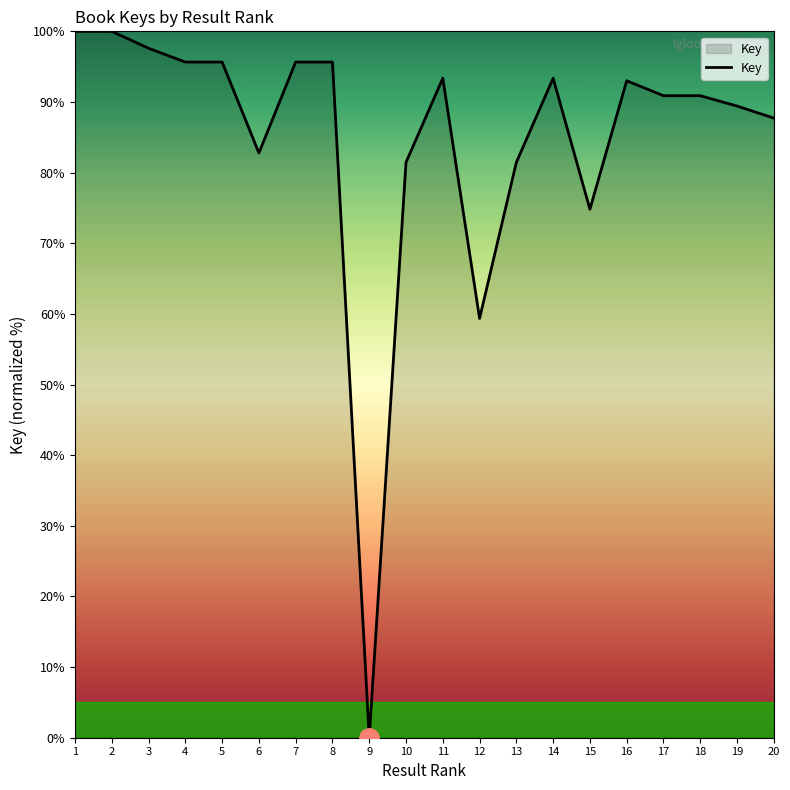

The chart shows a value of 47.1 at 14. True or false?

False